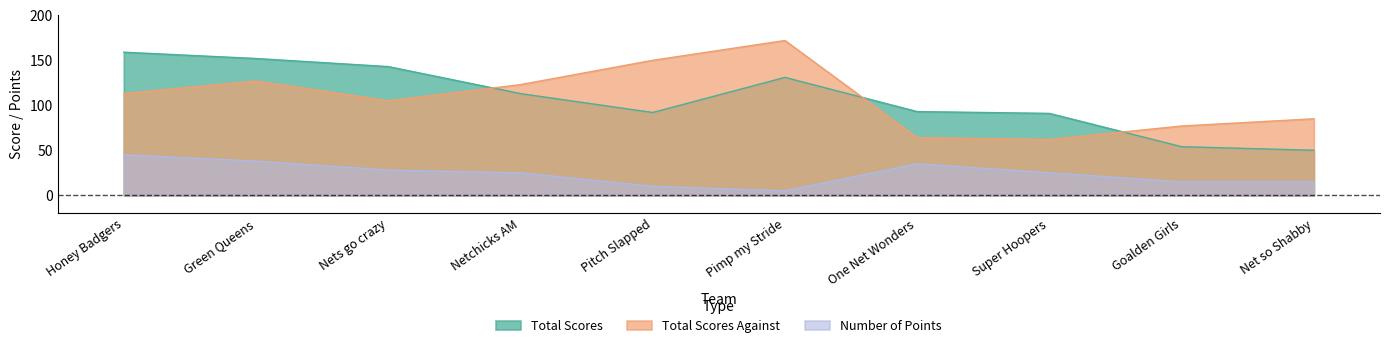

Rank the series at Goalden Girls from lowest to highest value.

Number of Points, Total Scores, Total Scores Against